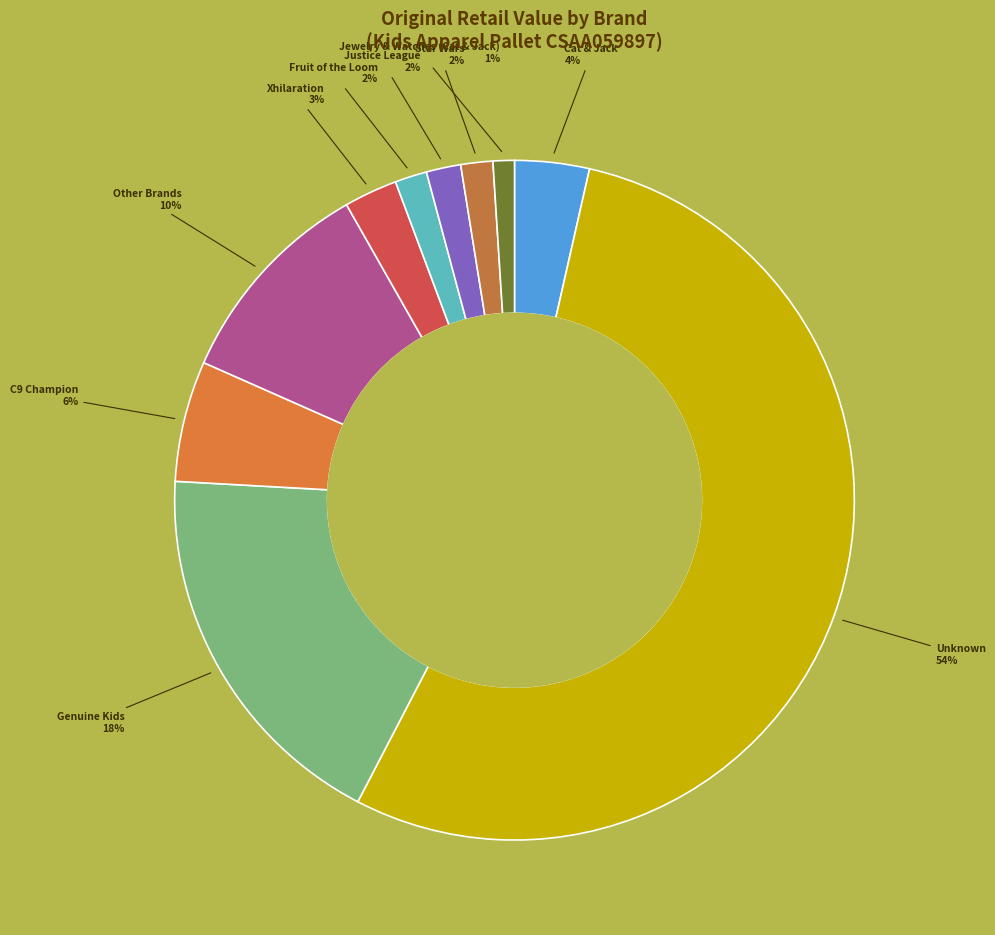

How many segments does this pie chart have?

10